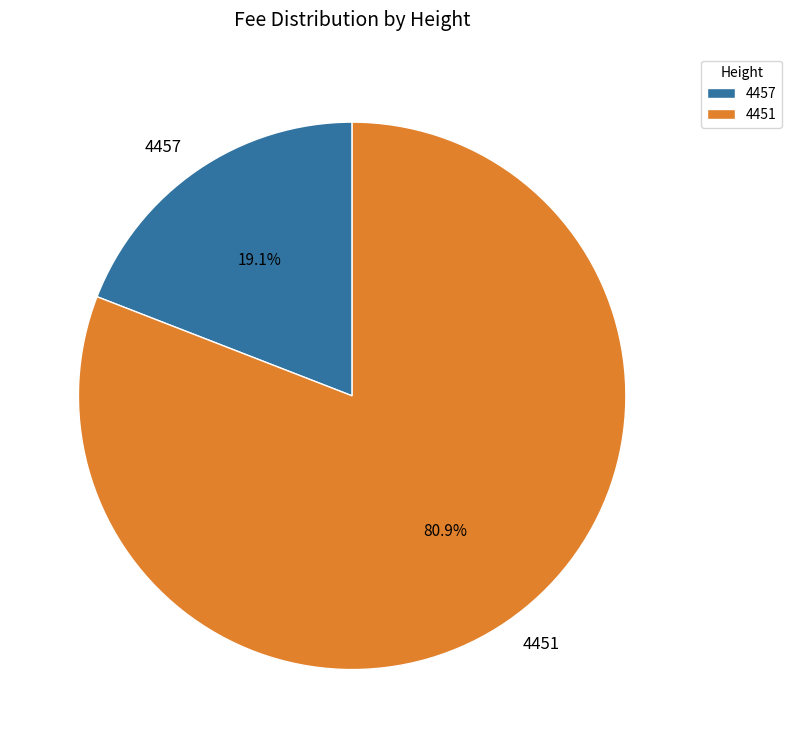

Combined, what portion of the pie is 4457 and 4451?

100.0%